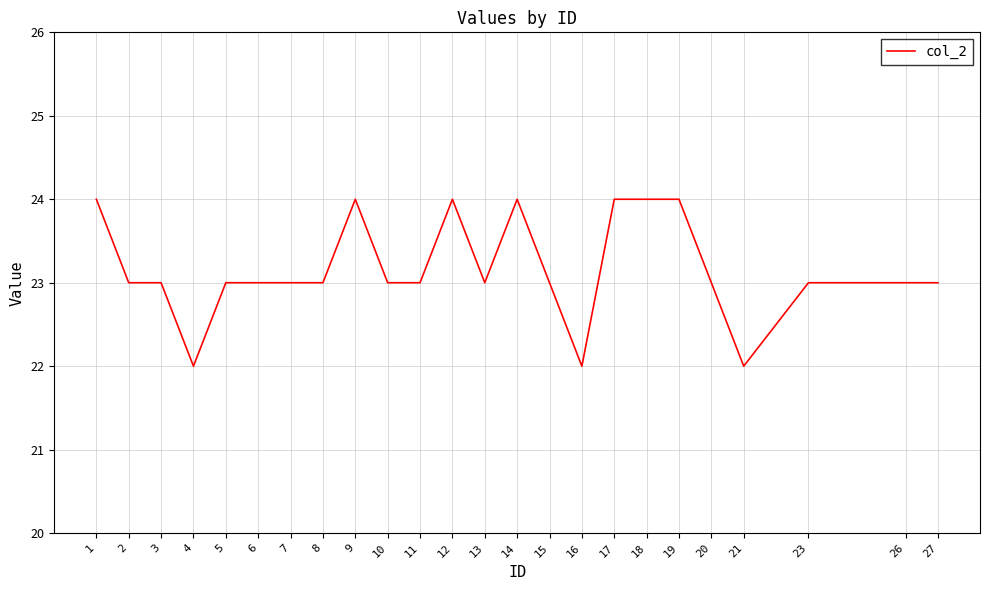

What is the change in value from 7 to 18?

+1